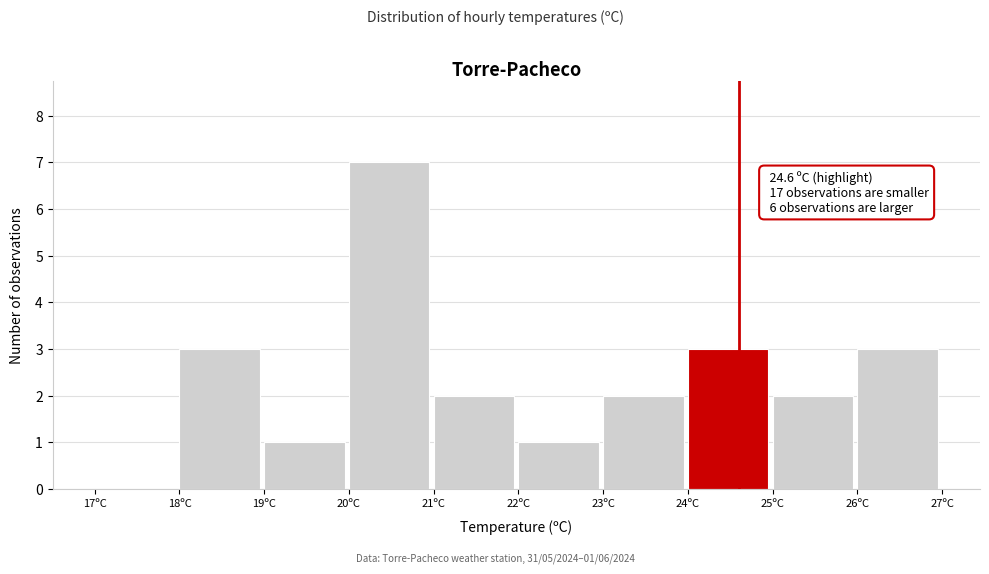

Over which range of the x-axis is the bar tallest?

20 to 21